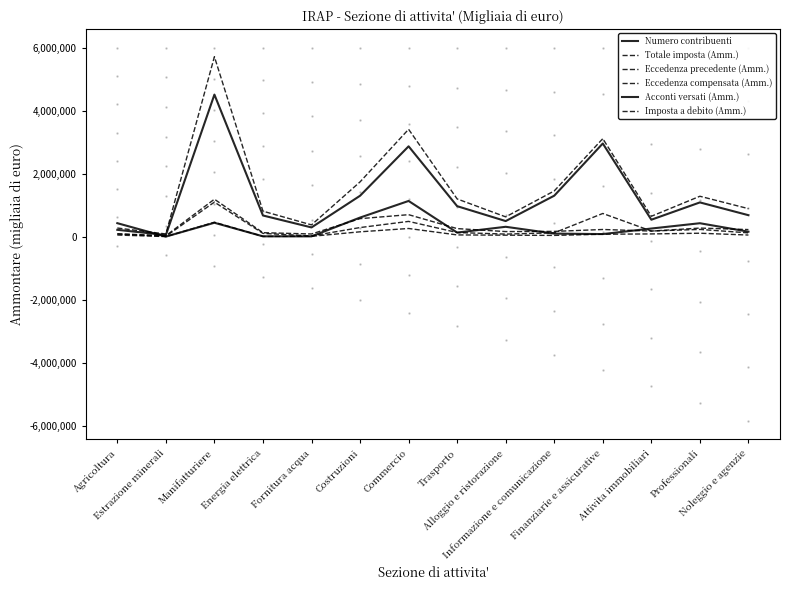

What is the greatest value displayed?

5716591